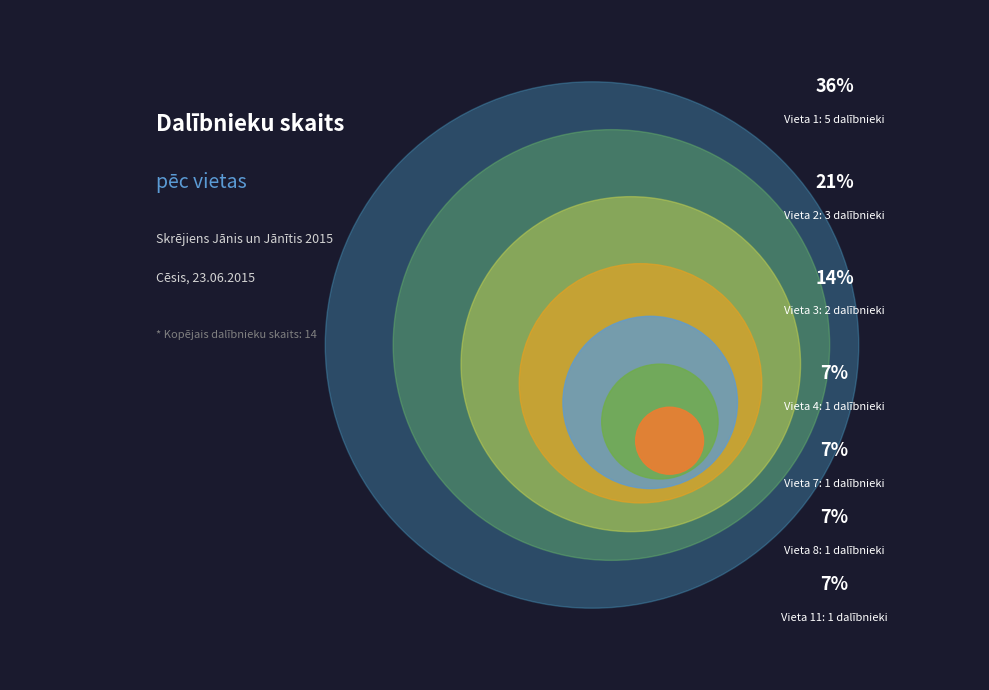

What is the total percentage of Vieta 11 and Vieta 1?

42.9%